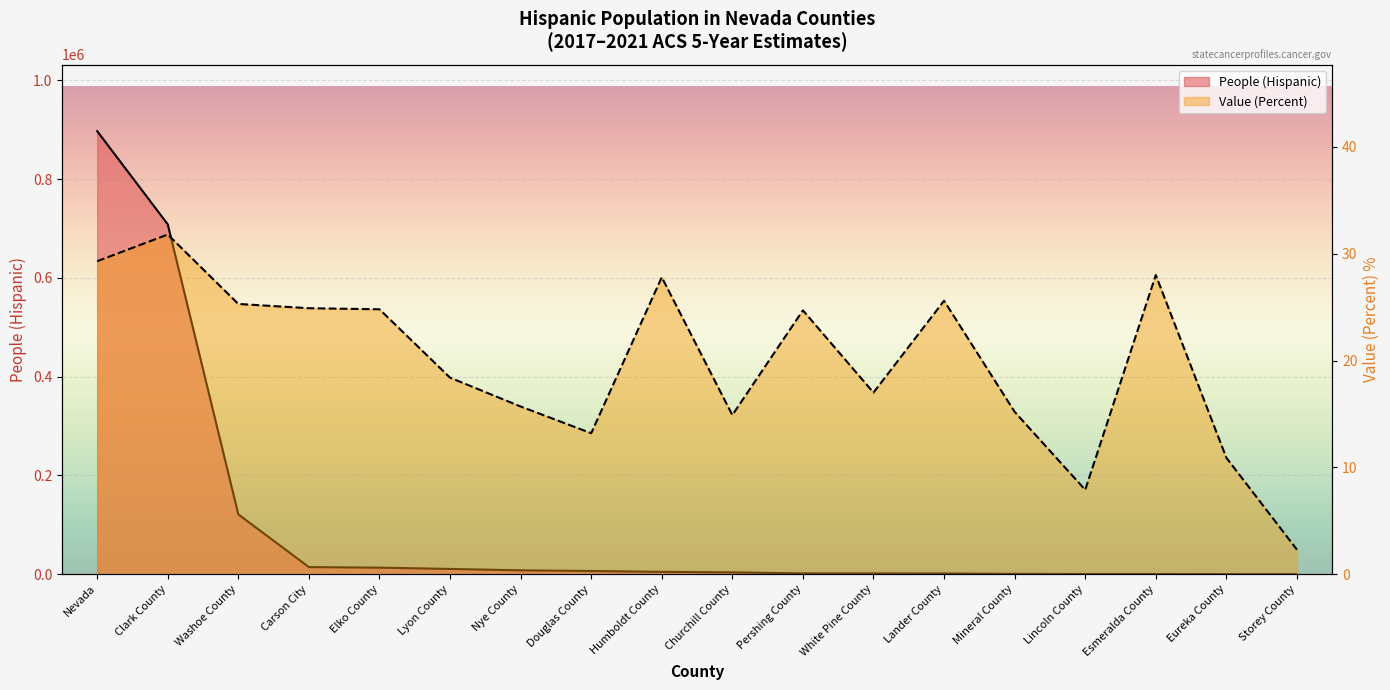

What is the difference between the second highest and second lowest values in the People (Hispanic) series?

708525.0